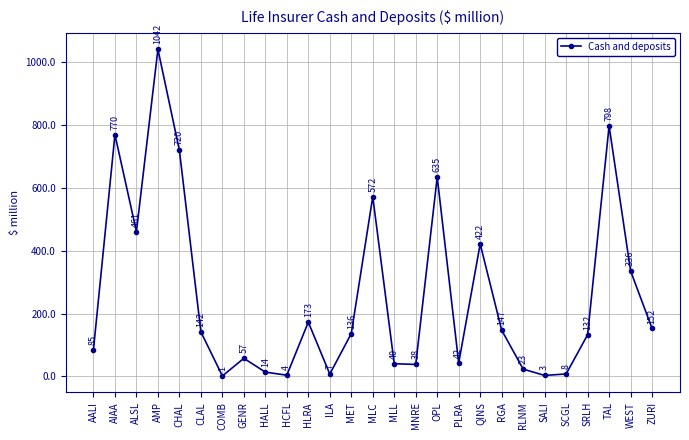

Between AIAA and MLC, which is larger?

AIAA